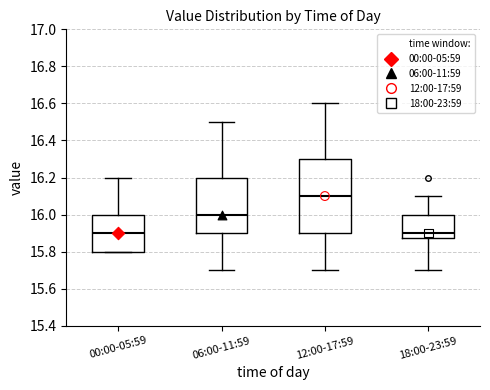

Reading left to right, transcribe this box plot: for each box, give where its median line is, the range the box spans, and where its two whiskers end, as read against the y-axis. The values are not printed on the chart, so give them approximately, as read against the axis.

00:00-05:59: median 15.90, box 15.80 to 16.00, whiskers 15.80 to 16.20
06:00-11:59: median 16.00, box 15.90 to 16.20, whiskers 15.70 to 16.50
12:00-17:59: median 16.10, box 15.90 to 16.30, whiskers 15.70 to 16.60
18:00-23:59: median 15.90, box 15.88 to 16.00, whiskers 15.70 to 16.10